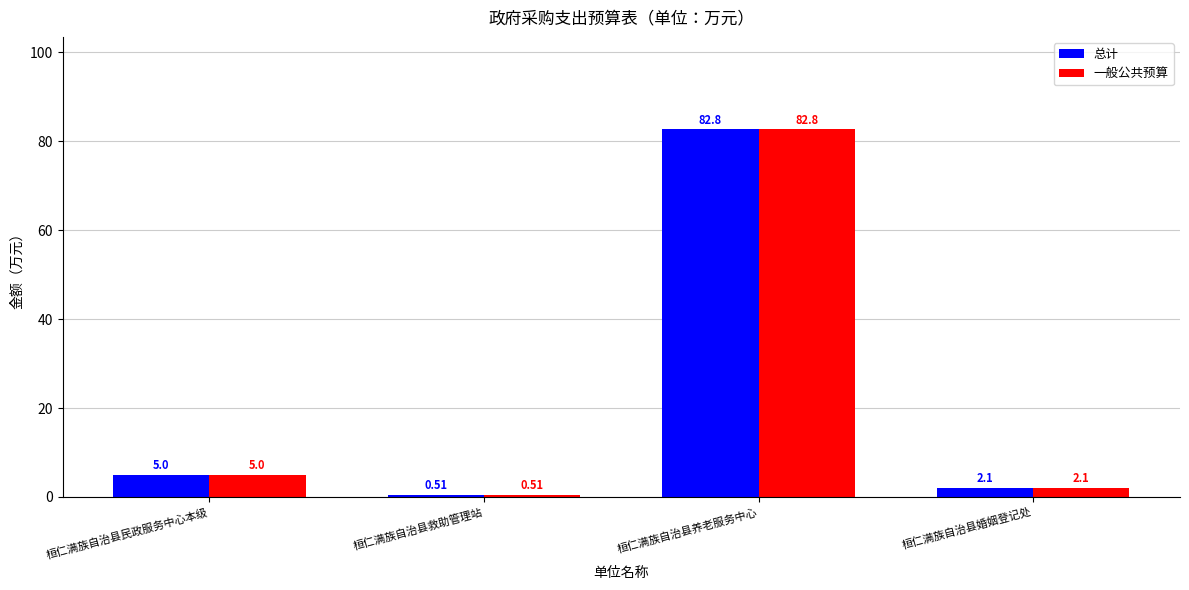

What is the sum of all 一般公共预算 values?

90.4